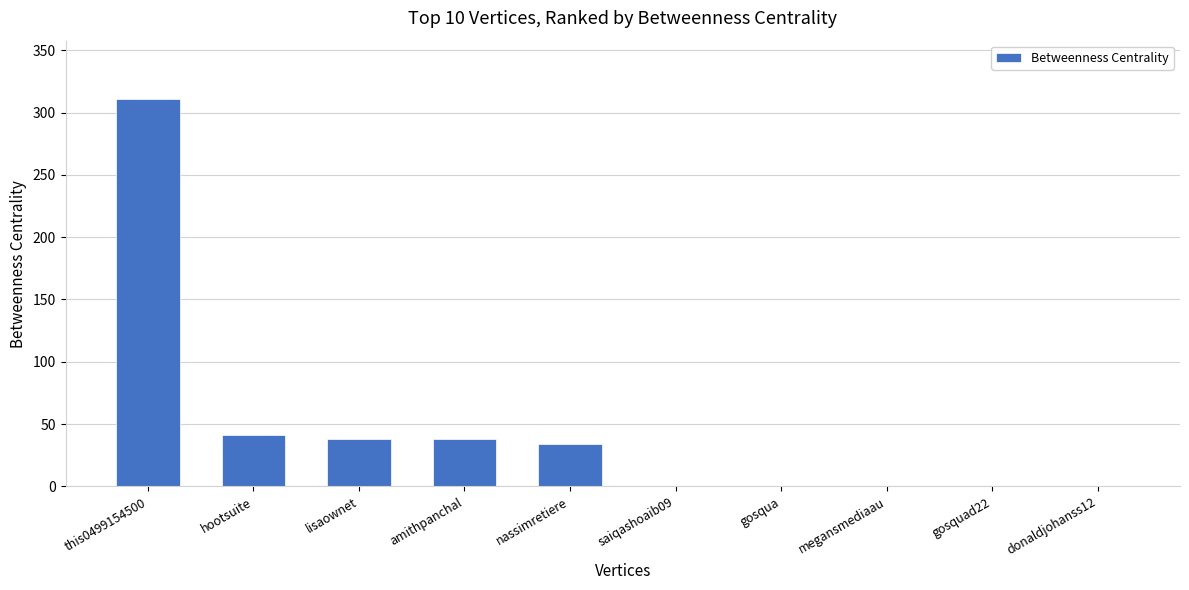

Which category has the highest value across all series?

this0499154500